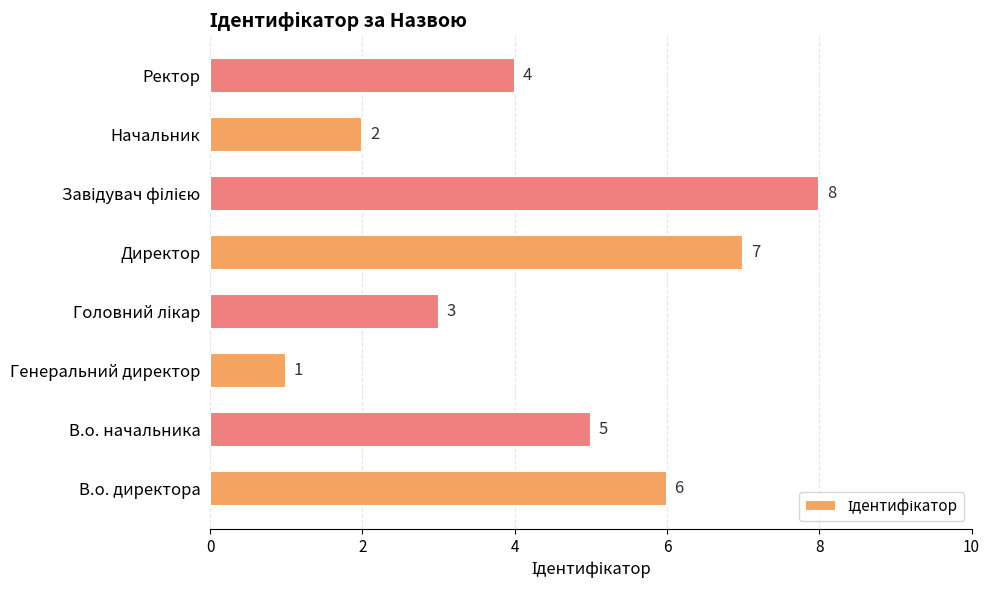

At which label is the value closest to 4?

Ректор